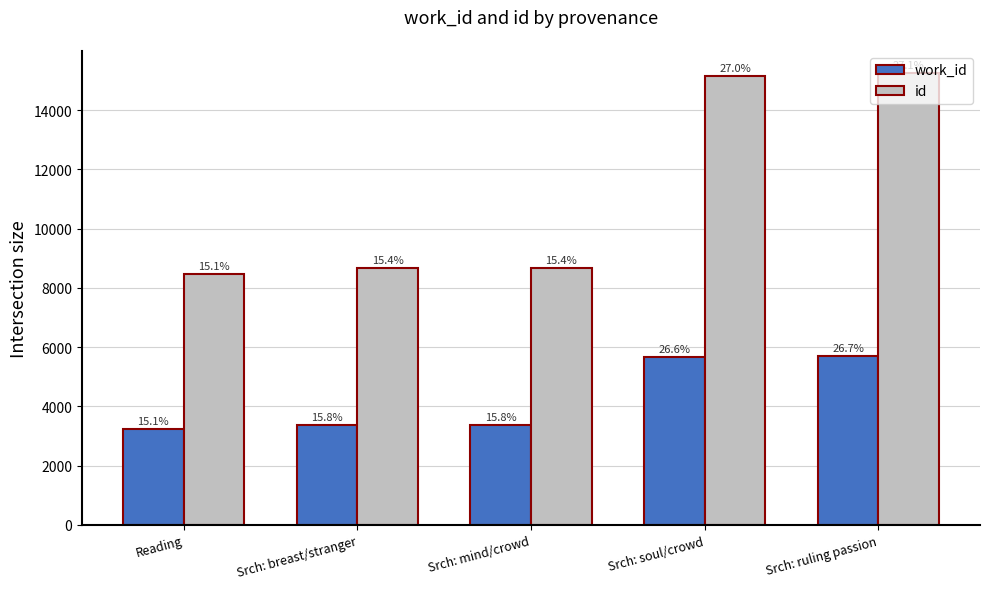

What are all the series names shown in the legend?

work_id, id